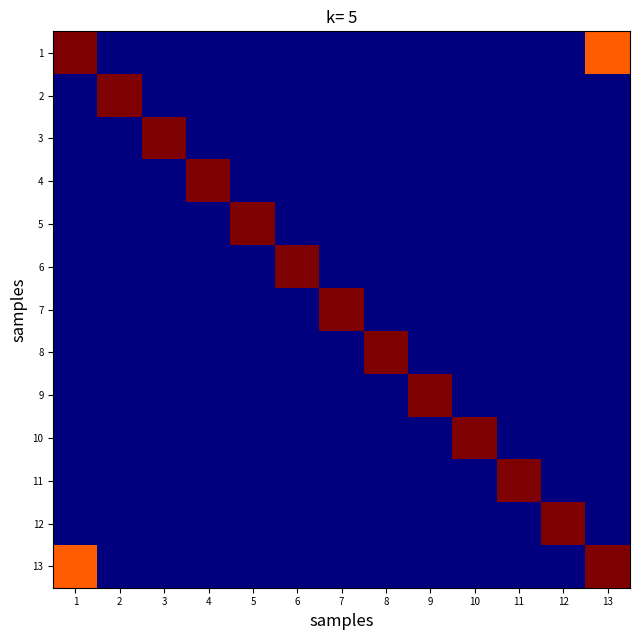

At which category is the sum across all series the highest?

1